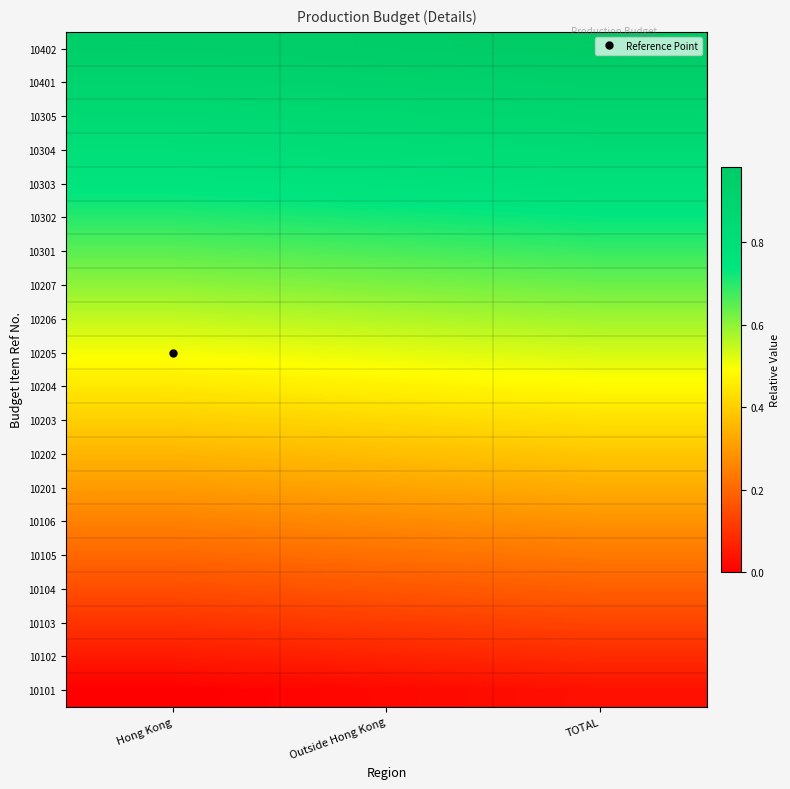

At which category is the sum across all series the highest?

TOTAL